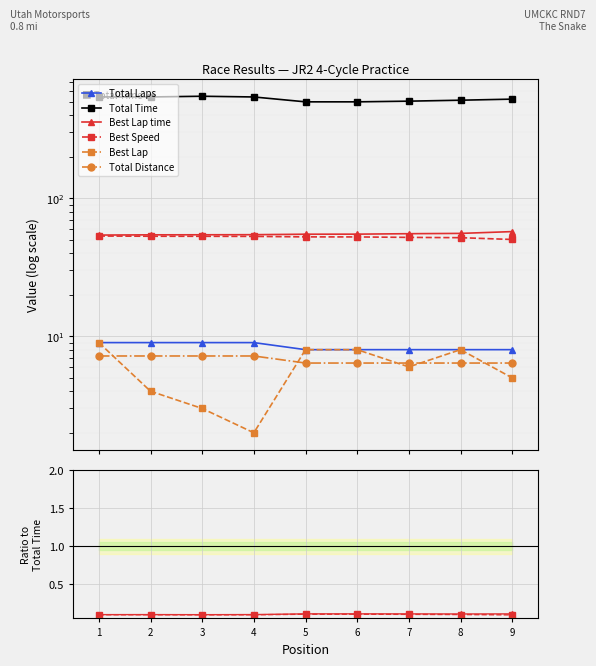

Rank the categories by Total Distance value from lowest to highest.

9, 8, 7, 5, 6, 3, 1, 2, 4